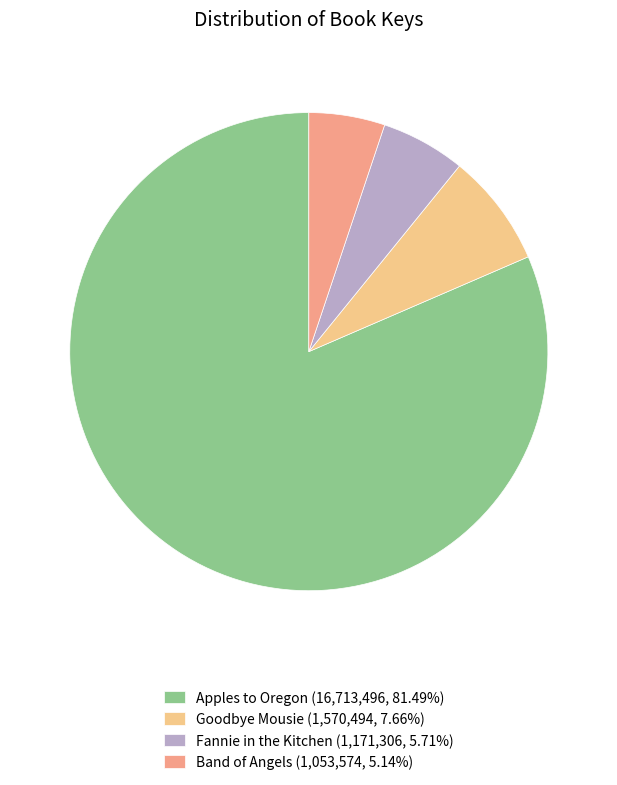

What is the ratio of the value at Apples to Oregon to the value at Fannie in the Kitchen?

14.3